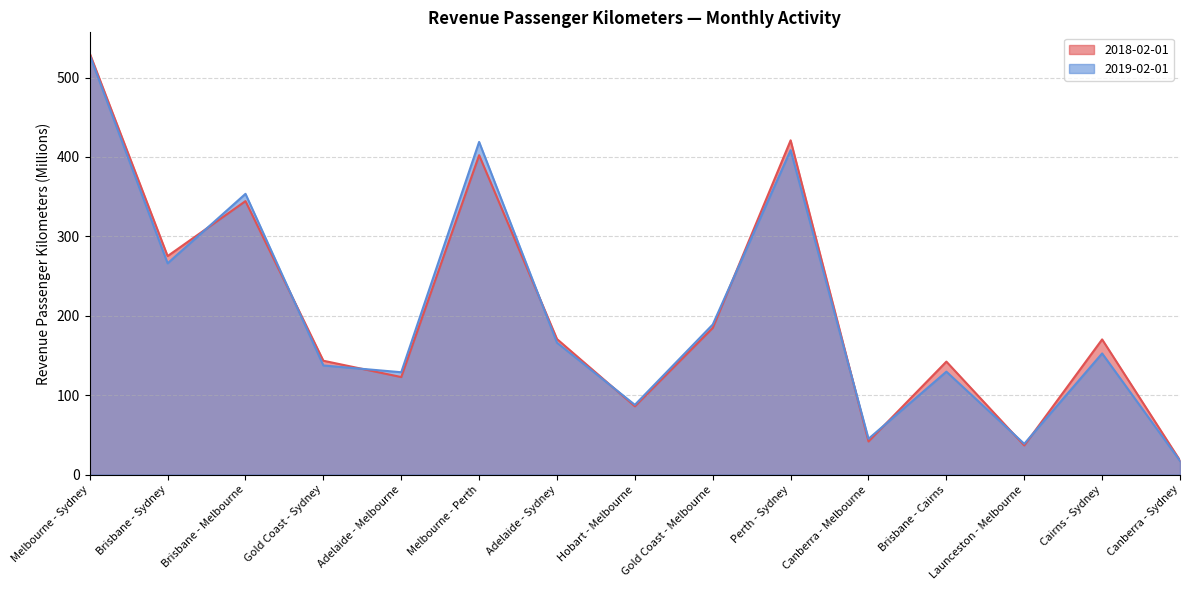

True or false: 2018-02-01 and 2019-02-01 intersect in this chart.

True